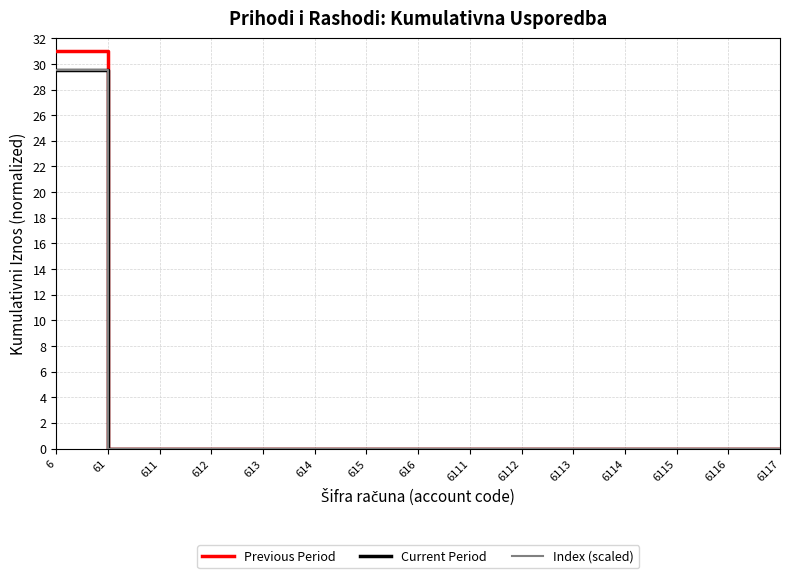

What is the average value of the Index (scaled) series?

2.0